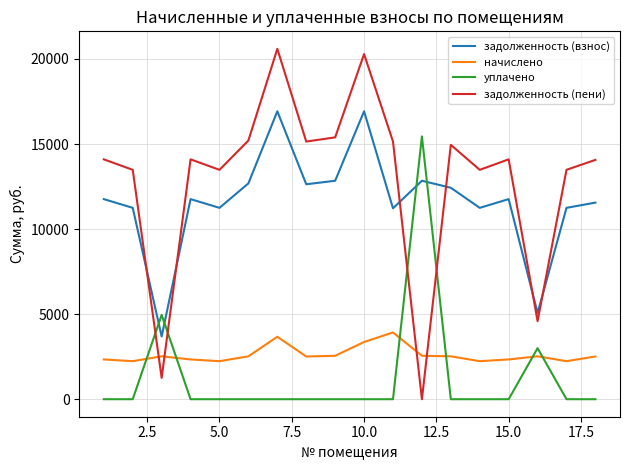

List the series in order of their peak value, highest first.

задолженность (пени), задолженность (взнос), уплачено, начислено